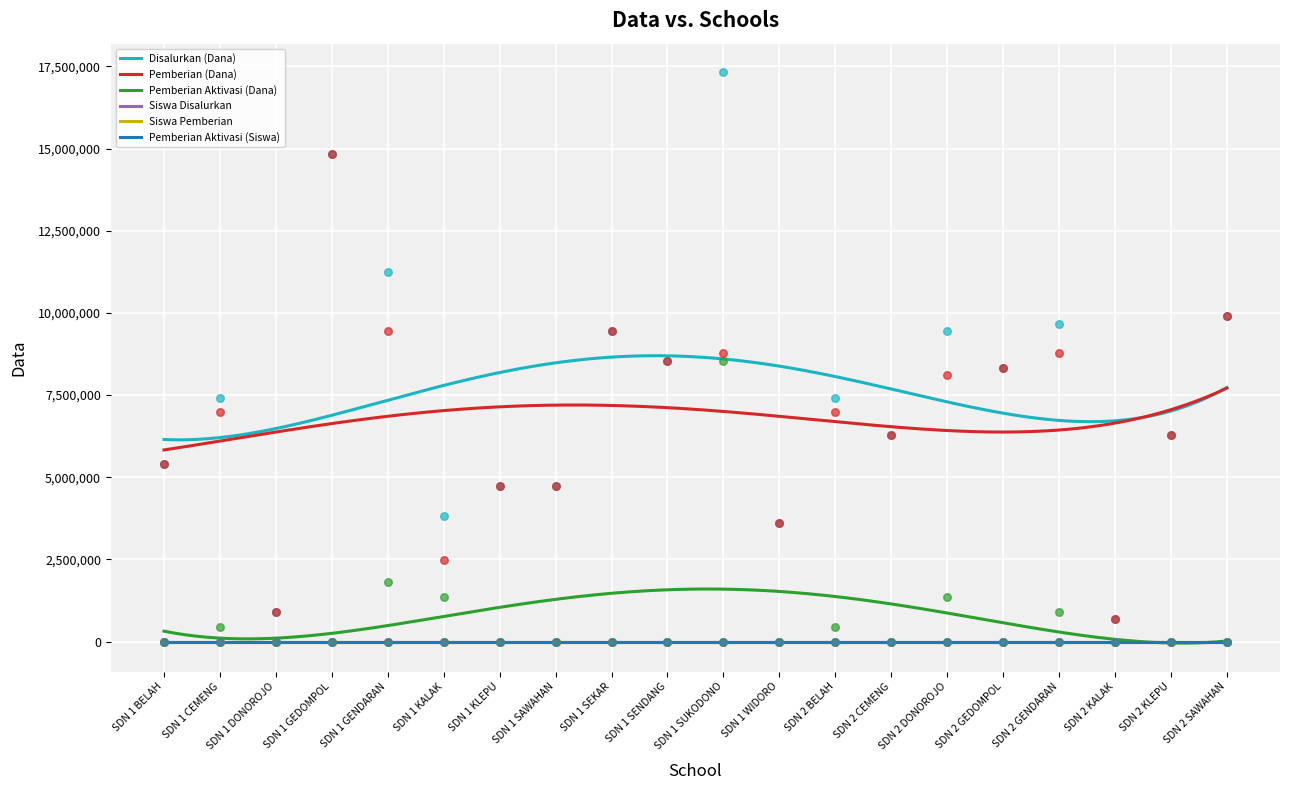

True or false: Pemberian (Dana) and Siswa Pemberian intersect in this chart.

False